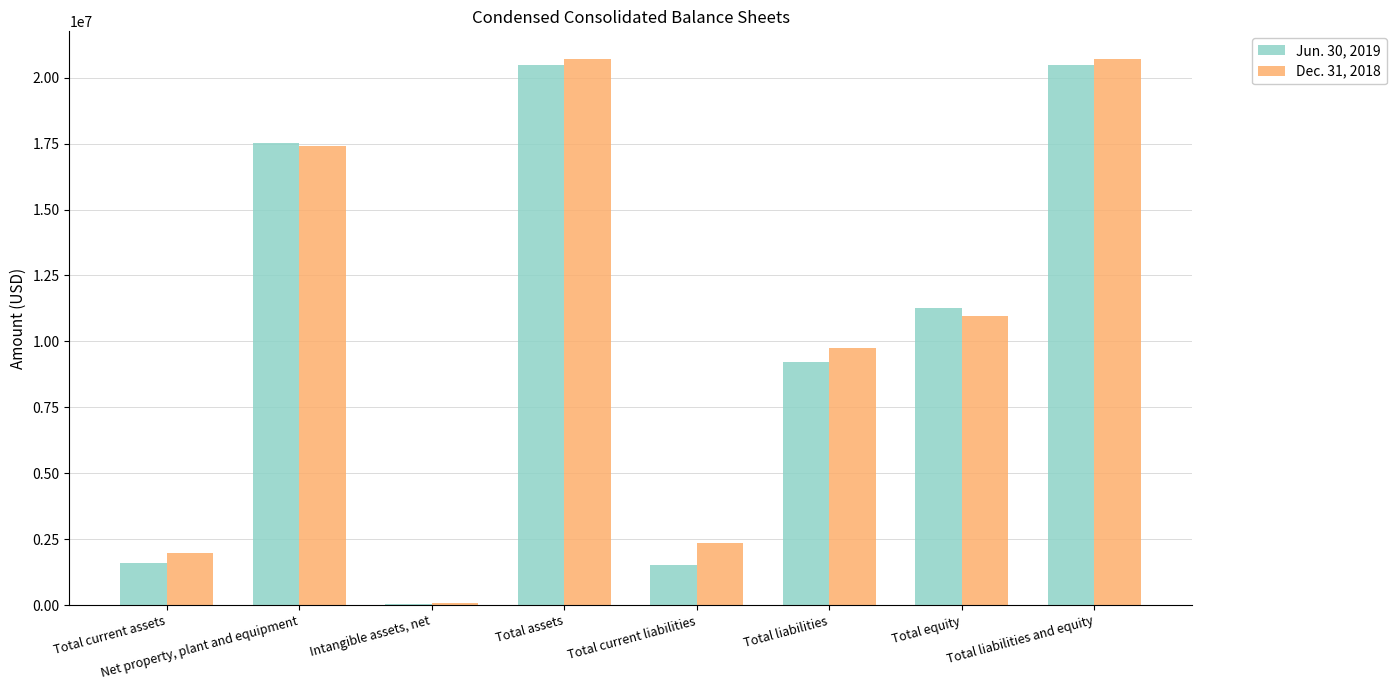

Which series has the largest range (max minus min)?

Dec. 31, 2018